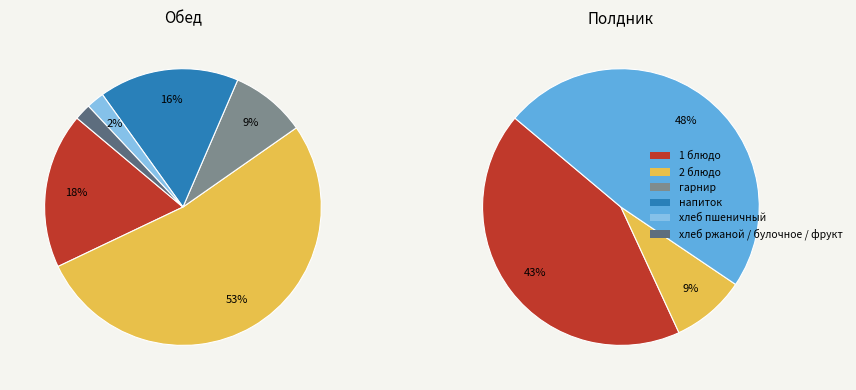

How many slices are in this pie chart?

9